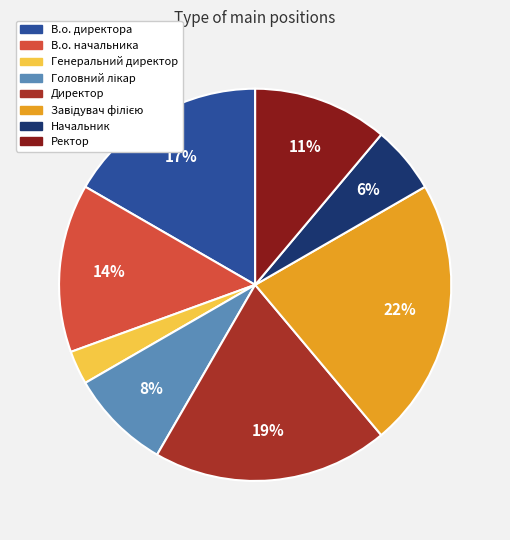

Approximately how many times larger is the value at В.о. директора compared to В.о. начальника?

1.2